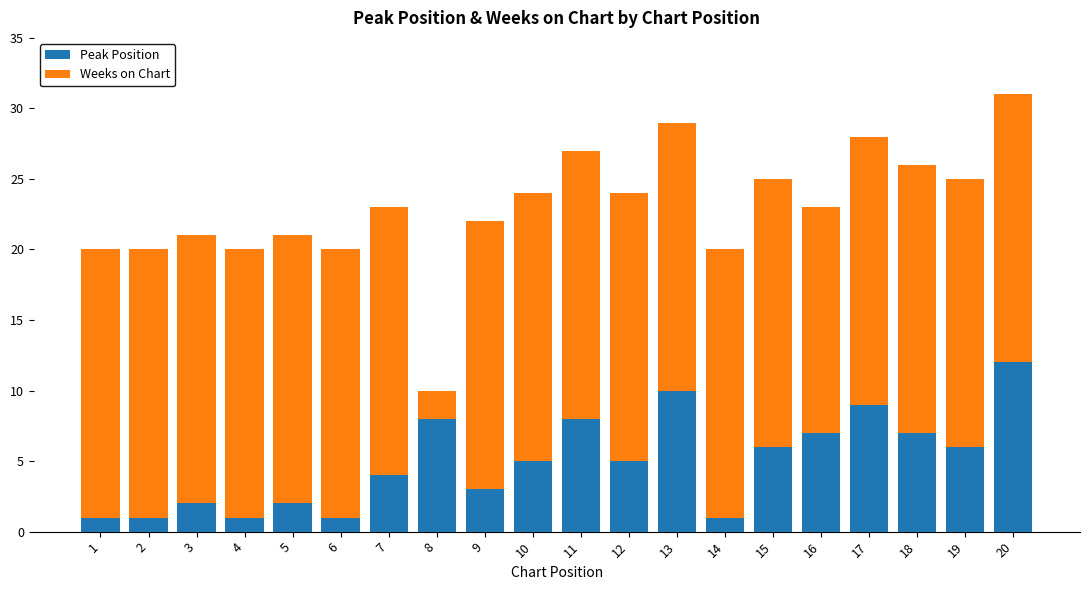

Is it true that Peak Position equals 2 at 3?

True